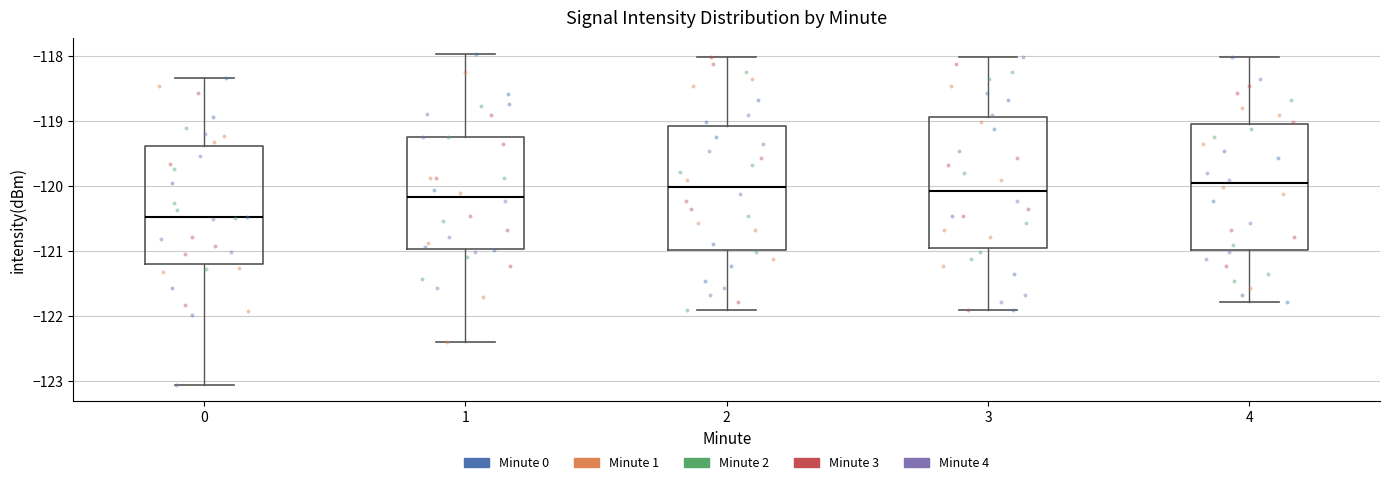

Reading left to right, read every box against the y-axis: the position of its median line, the range the box covers, and the ends of its whiskers. The values are not printed on the chart, so give them approximately, as read against the axis.

0: median -120.5, box -121.2 to -119.4, whiskers -123.1 to -118.3
1: median -120.2, box -121.0 to -119.2, whiskers -122.4 to -118.0
2: median -120.0, box -121.0 to -119.1, whiskers -121.9 to -118.0
3: median -120.1, box -121.0 to -118.9, whiskers -121.9 to -118.0
4: median -120.0, box -121.0 to -119.0, whiskers -121.8 to -118.0